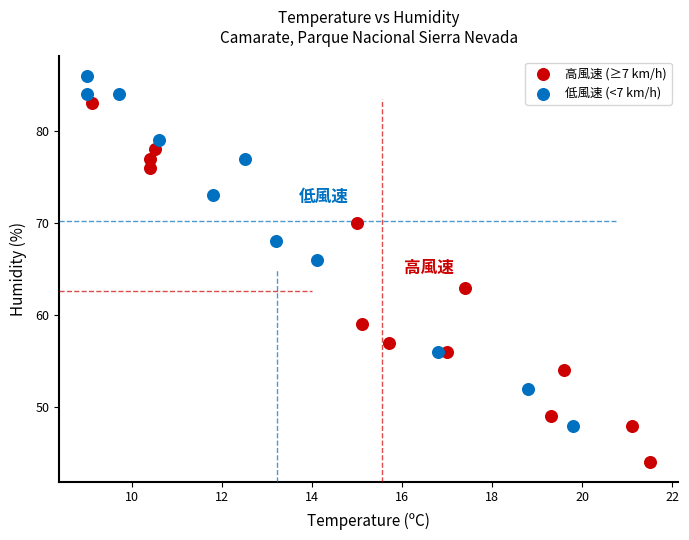

Which series has the widest spread of Y values?

高風速 (≥7 km/h)